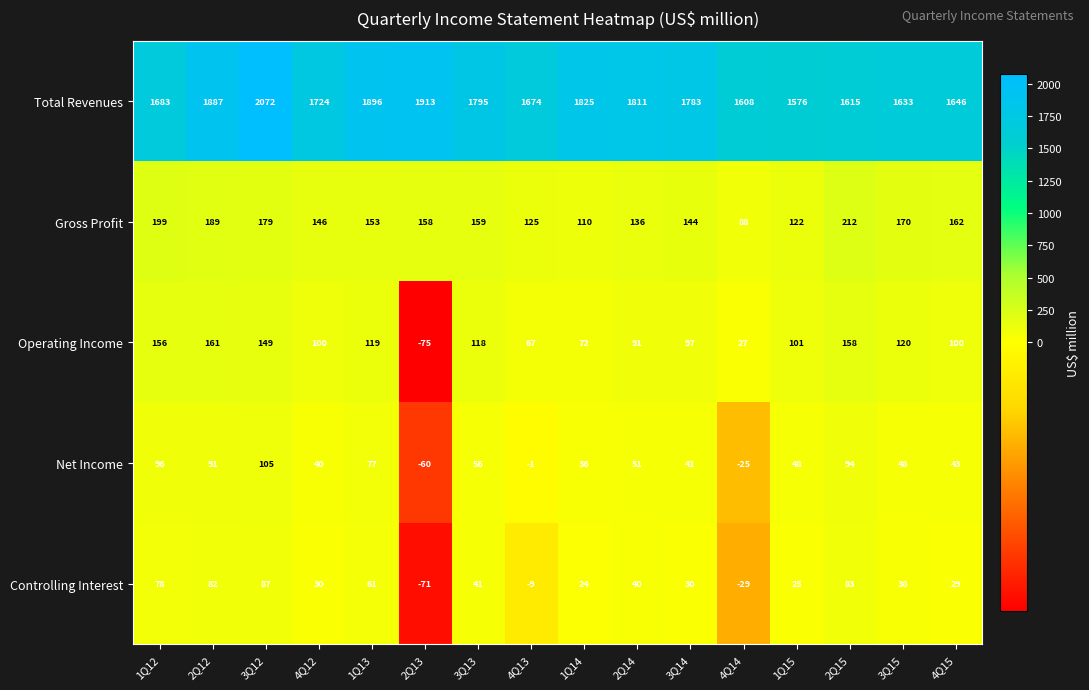

What is the approximate value of Total Revenues at 3Q12?

2072